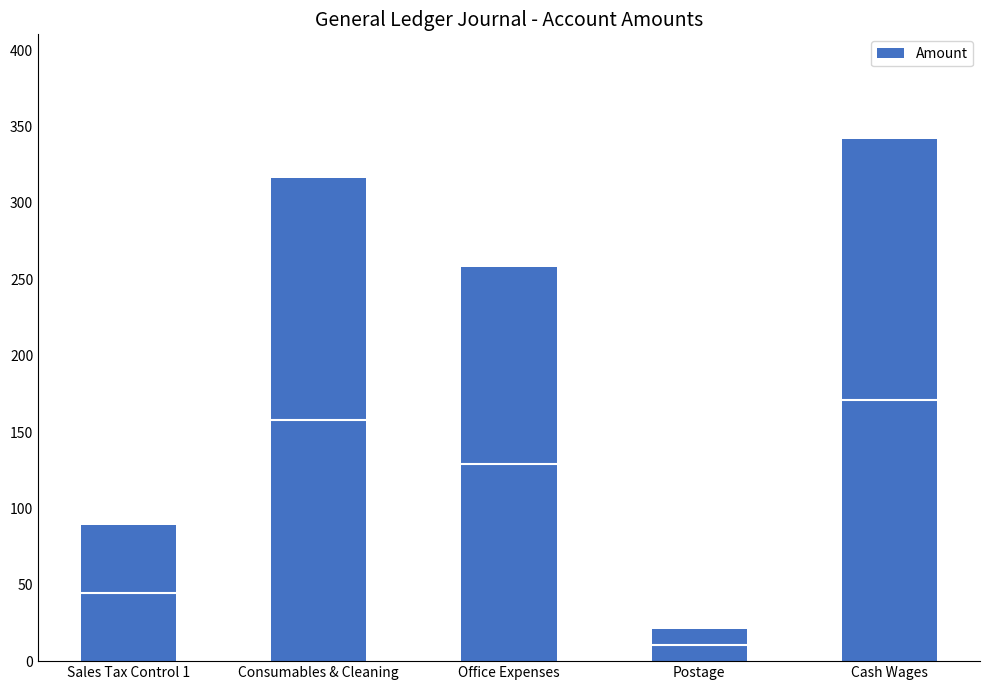

Reading right to left, extract all data points from this chart.

342.0	20.8	257.7	316.2	89.2